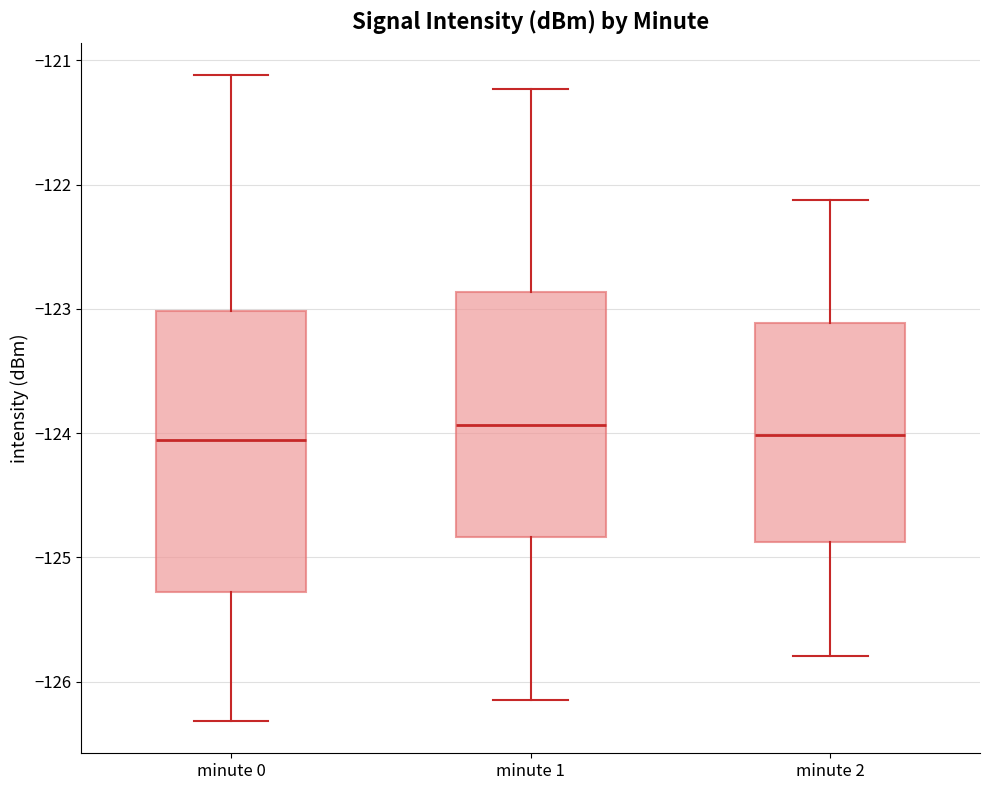

Comparing the boxes themselves (not the whiskers), which one is the tallest?

minute 0